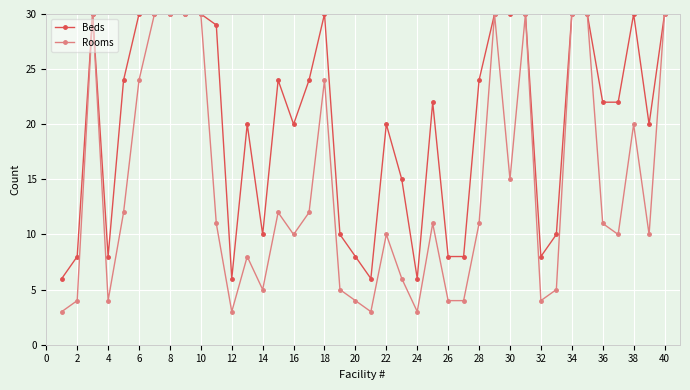

True or false: Beds has more than 2 interior local peaks.

True